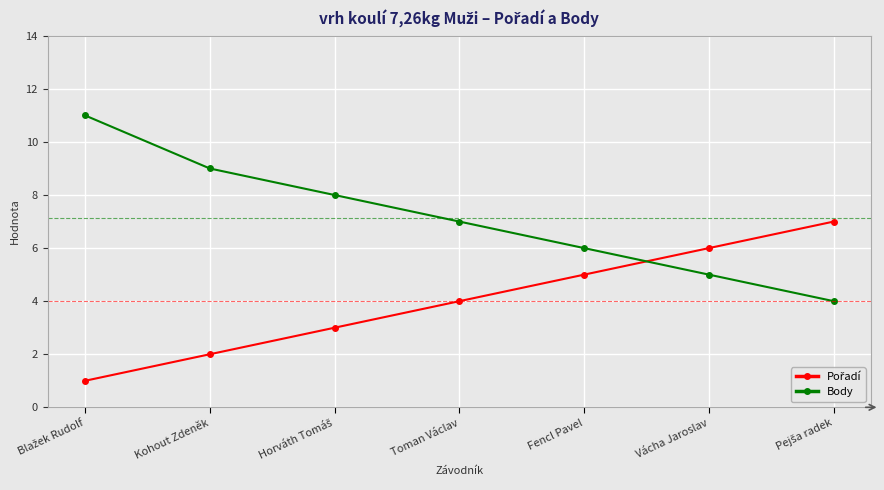

True or false: Body has more than 0 interior local peaks.

False